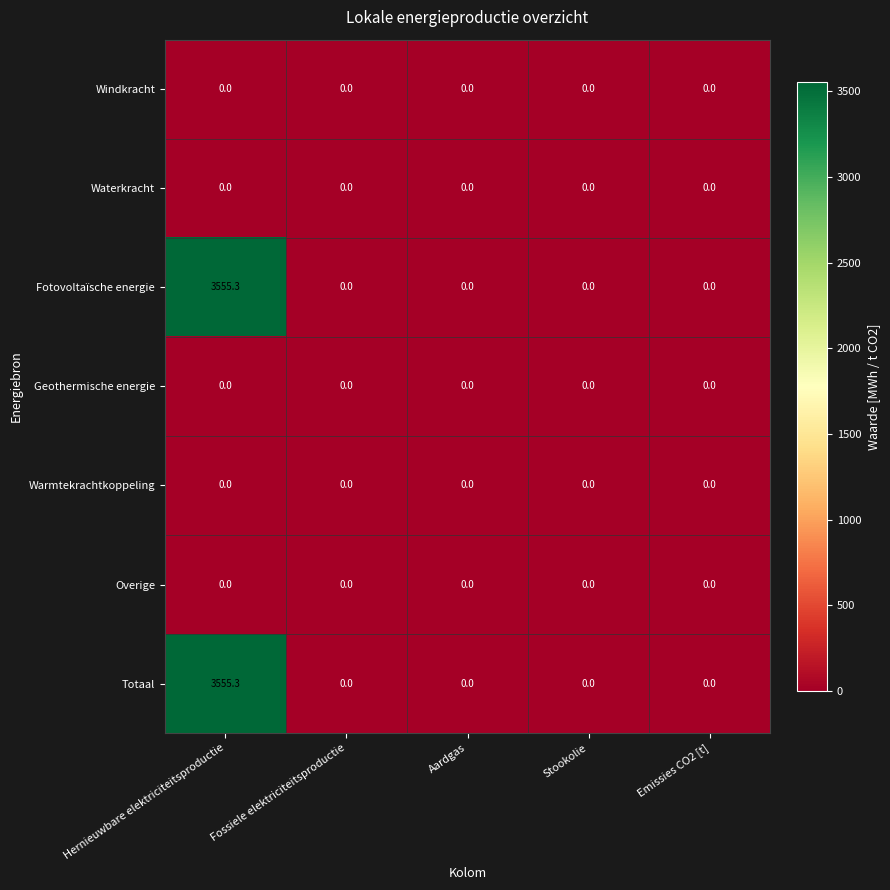

What is the total value across all series at Hernieuwbare elektriciteitsproductie?

7110.6